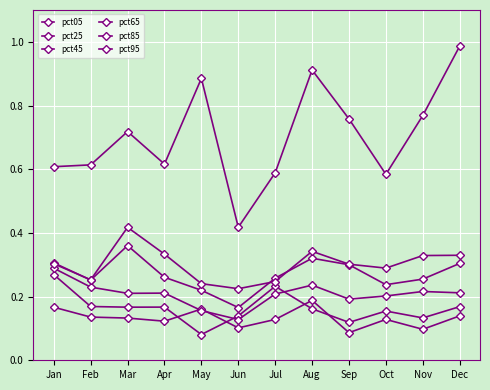

What is the difference between the maximum and minimum values in the pct65 series?

0.2